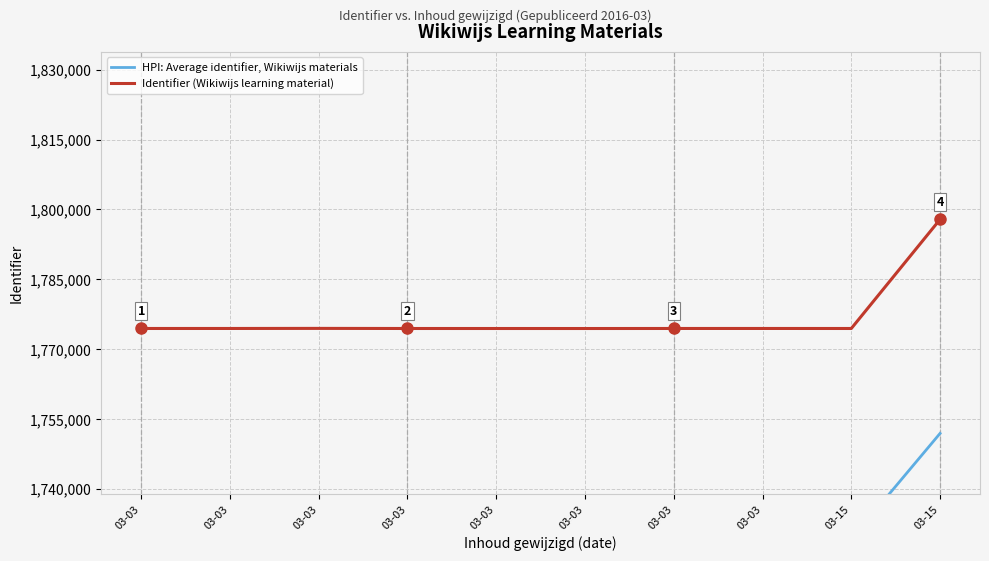

What is the difference between the maximum and minimum values in the HPI: Average identifier, Wikiwijs materials series?

22719.3